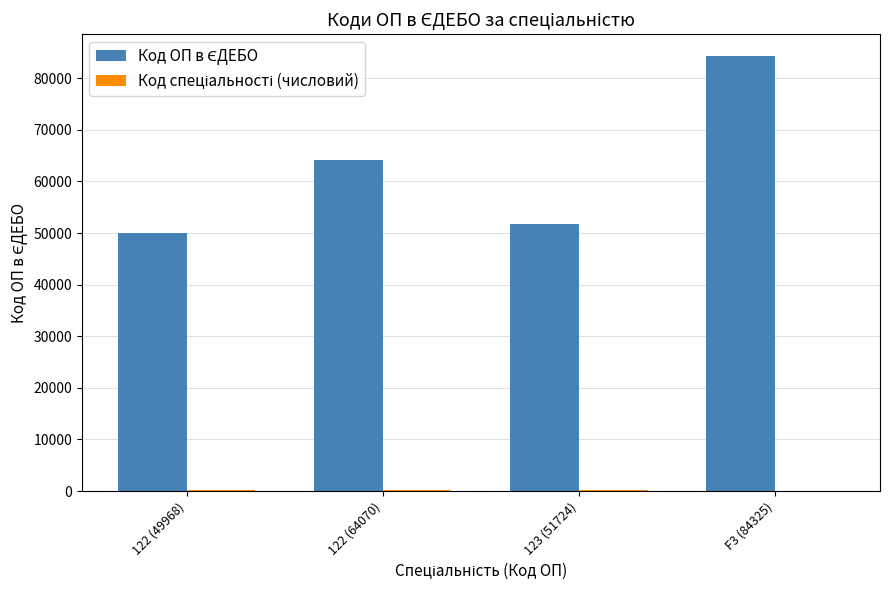

At which category is the sum across all series the highest?

F3 (84325)